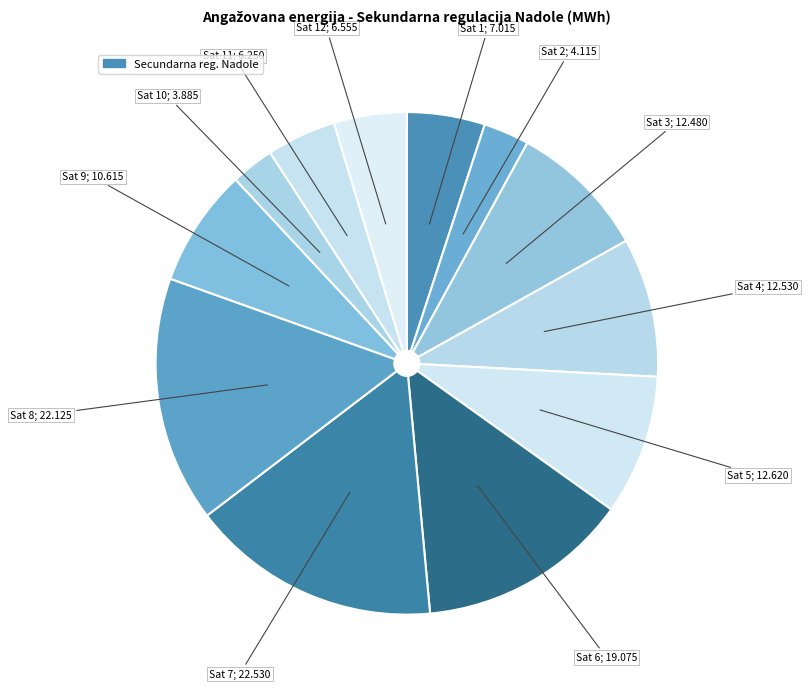

Which slice is the largest?

Sat 7